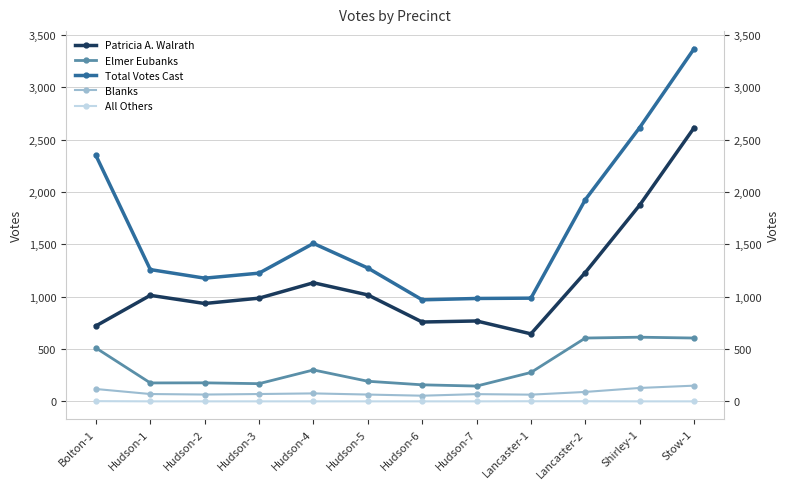

The Patricia A. Walrath series shows 671 at Hudson-4. True or false?

False